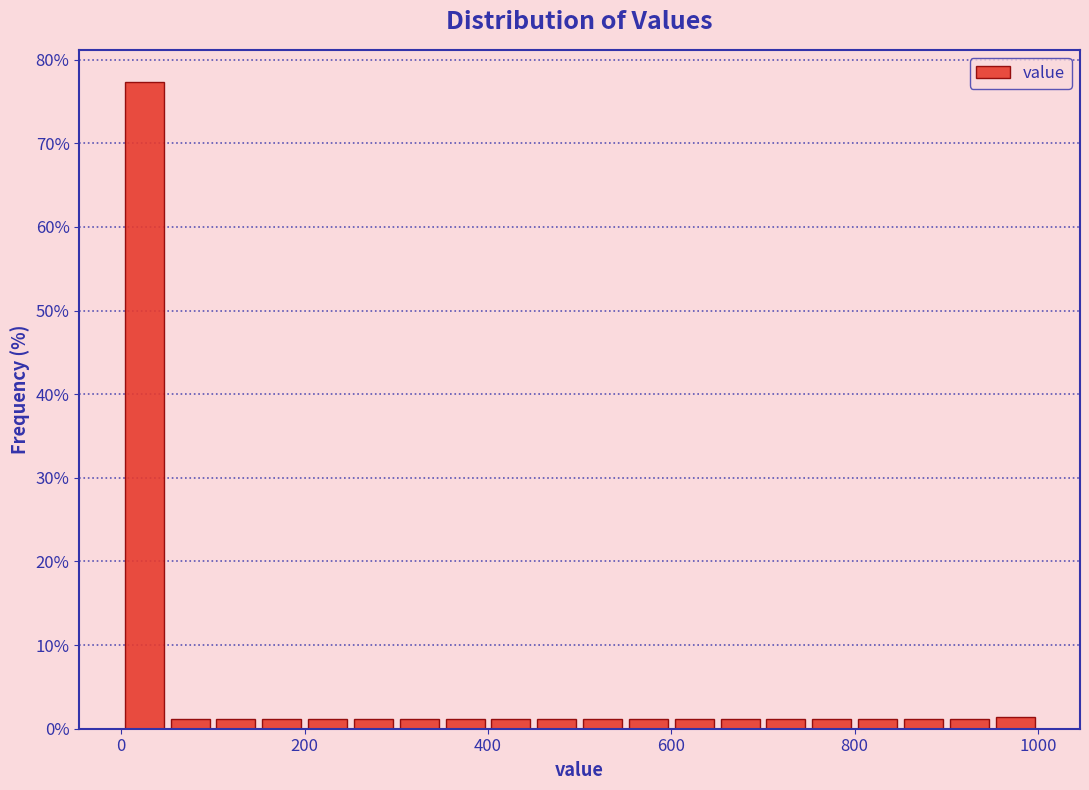

Around what value on the x-axis is the tallest bar? Give the approximate position of its centre, as read against the axis.

20